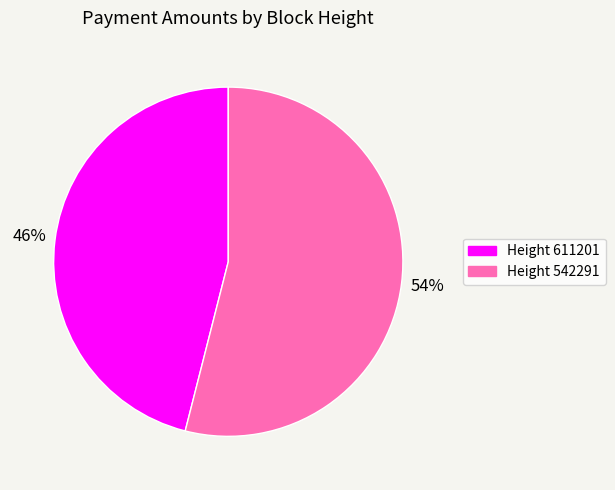

Is there any slice that represents more than half of the pie?

Yes